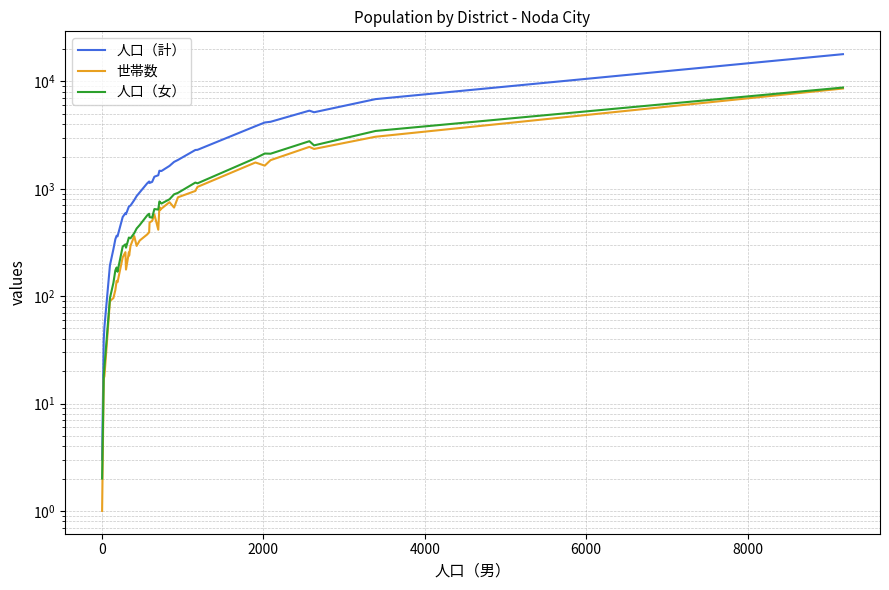

What is the difference between the second highest and minimum values in the 人口（女） series?

3291.0